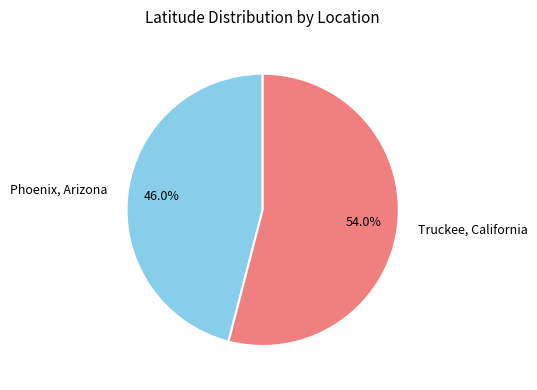

Which category has the biggest portion of the pie?

Truckee, California